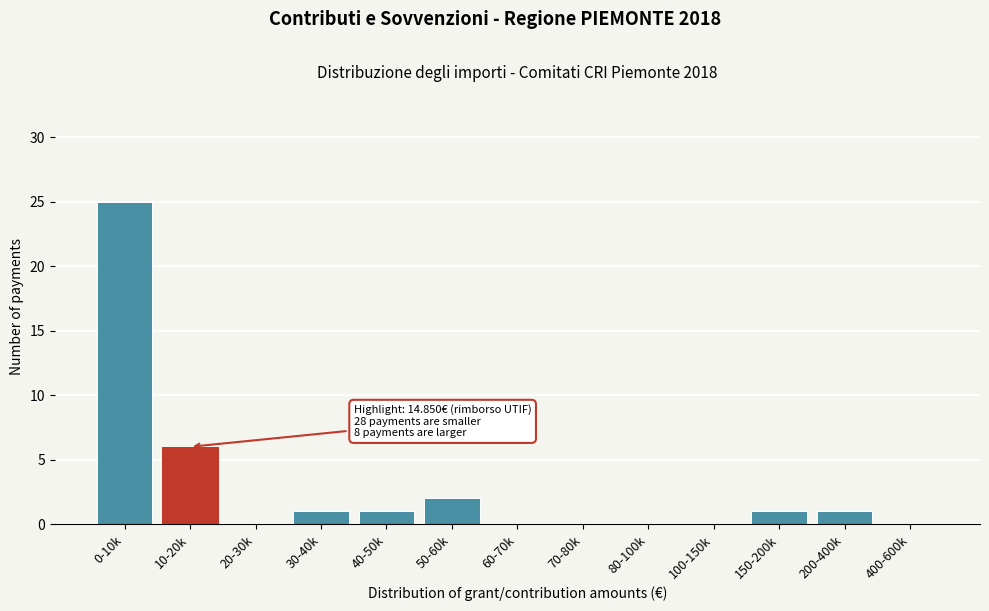

Reading left to right, extract all data points from this chart.

0-10k=25	10-20k=6	20-30k=0	30-40k=1	40-50k=1	50-60k=2	60-70k=0	70-80k=0	80-100k=0	100-150k=0	150-200k=1	200-400k=1	400-600k=0